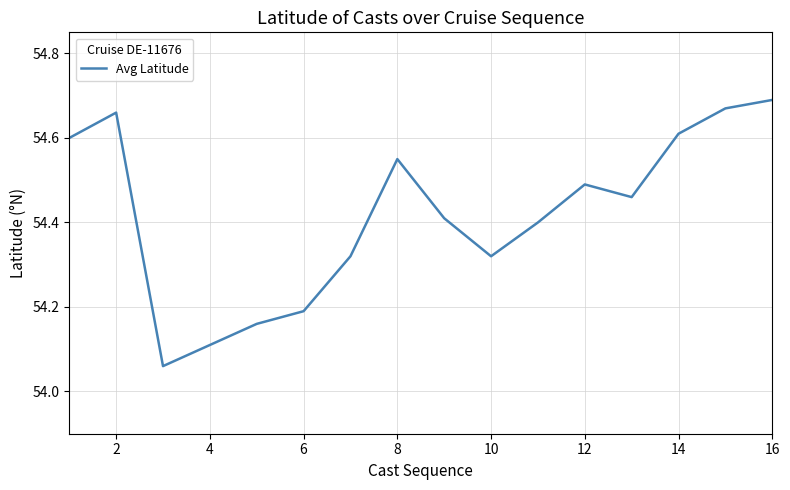

What is the difference between the maximum and minimum values?

0.6